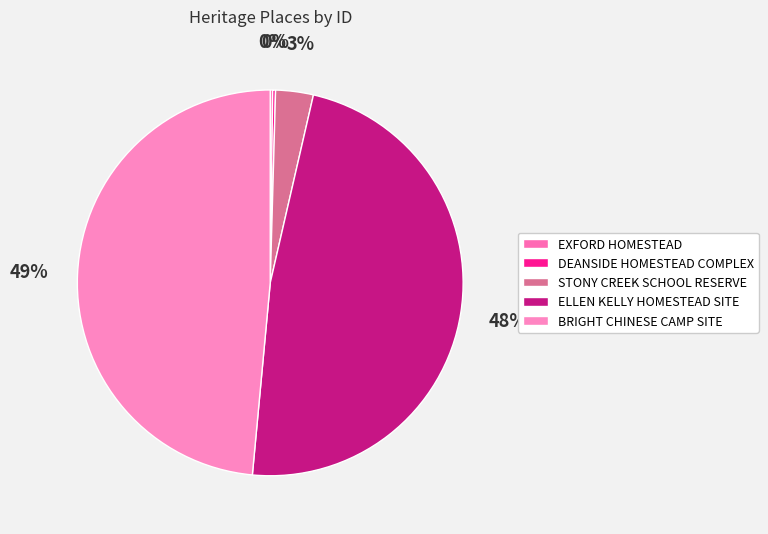

The DEANSIDE HOMESTEAD COMPLEX slice represents 0% of the pie. True or false?

True